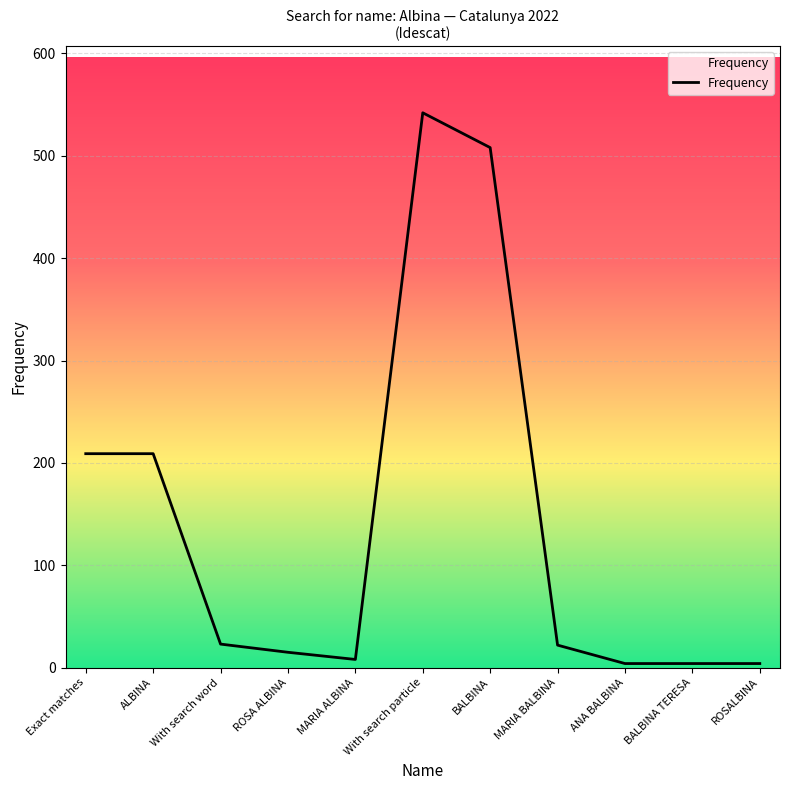

At which category does the chart reach its peak across all series?

With search particle